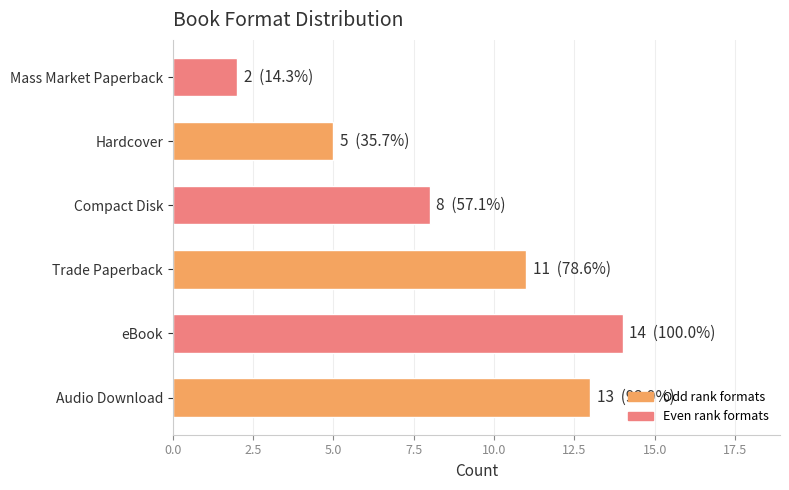

List the labels in order of value, largest first.

eBook, Audio Download, Trade Paperback, Compact Disk, Hardcover, Mass Market Paperback